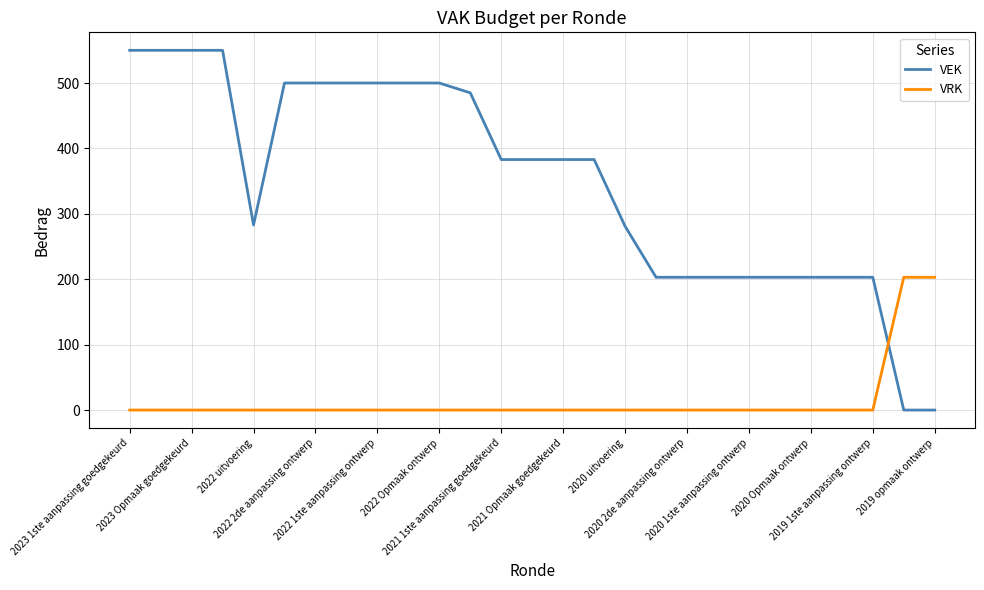

Which series has the largest total across all categories?

VEK